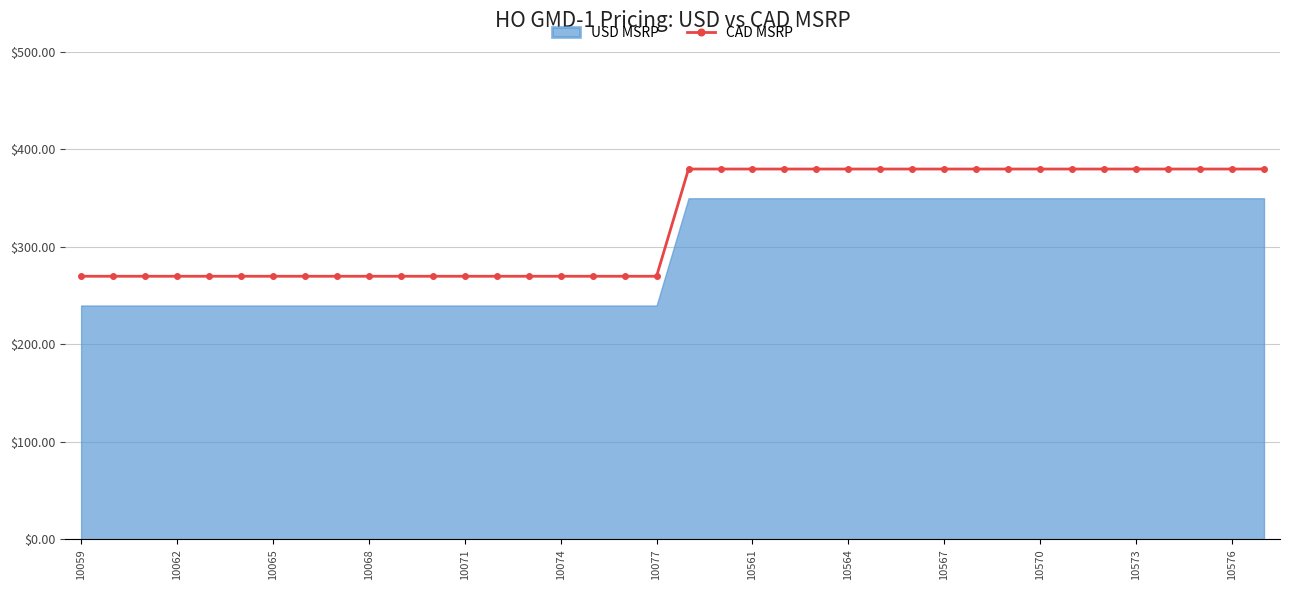

What is the maximum value shown in the chart?

379.9